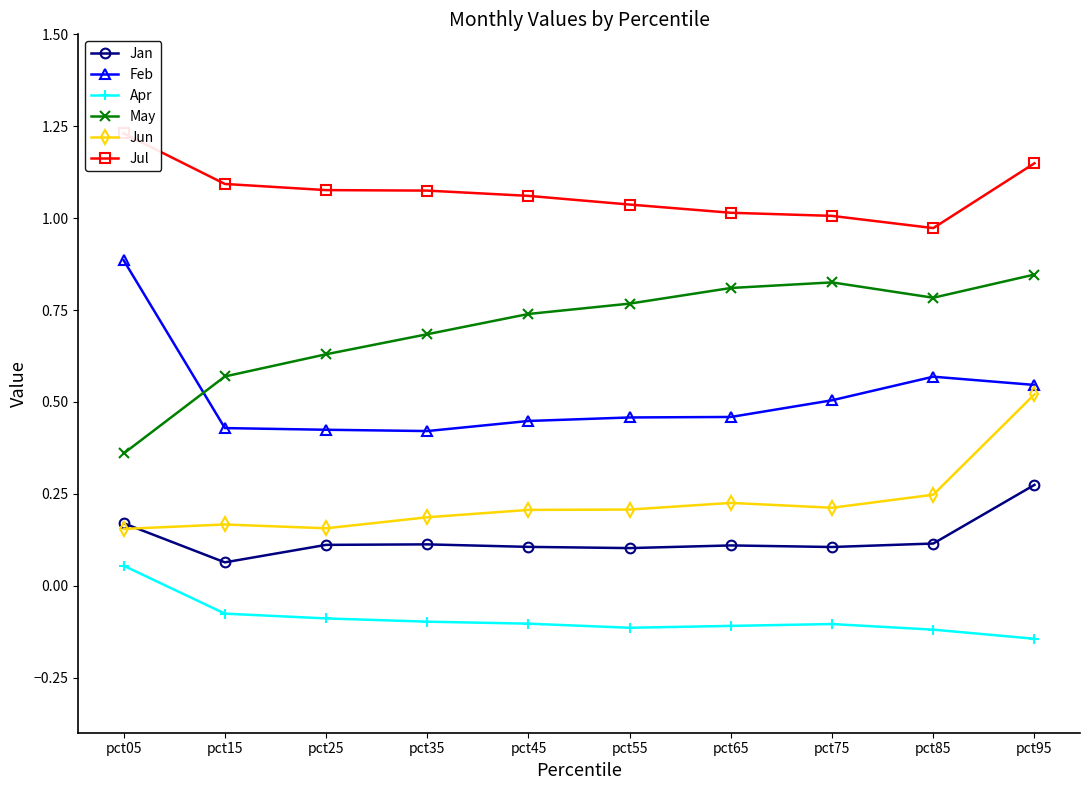

In May, how many points are lower than both neighbors (excluding endpoints)?

1